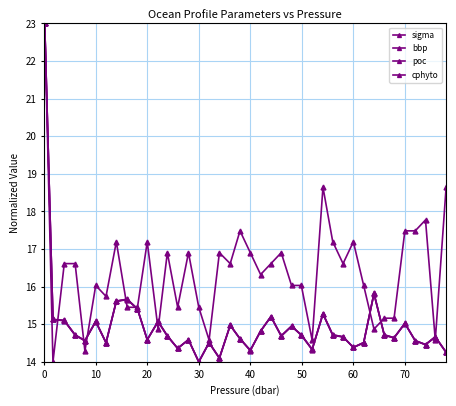

How many data points in poc are above 14?

39